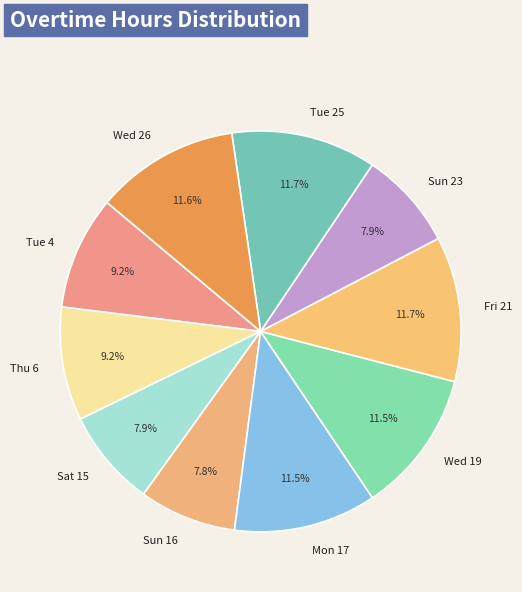

How much of the chart is everything except Tue 4?

90.8%